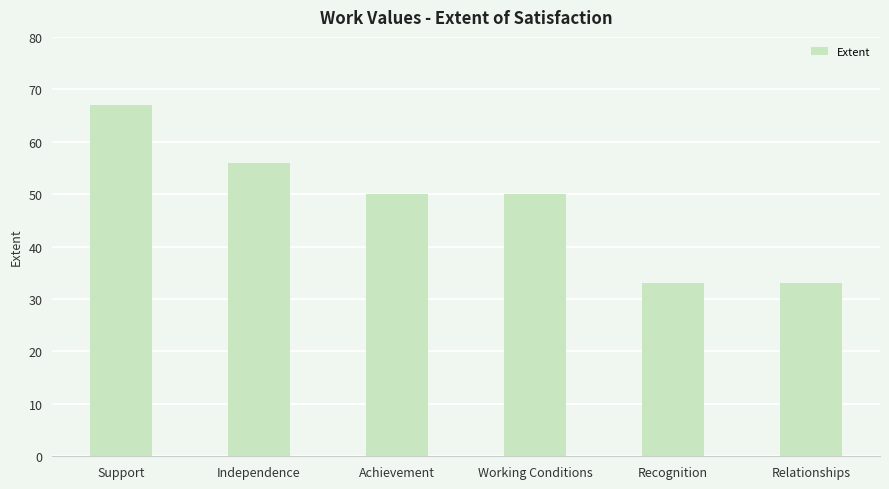

What is the sum of the values at Working Conditions and Independence?

106